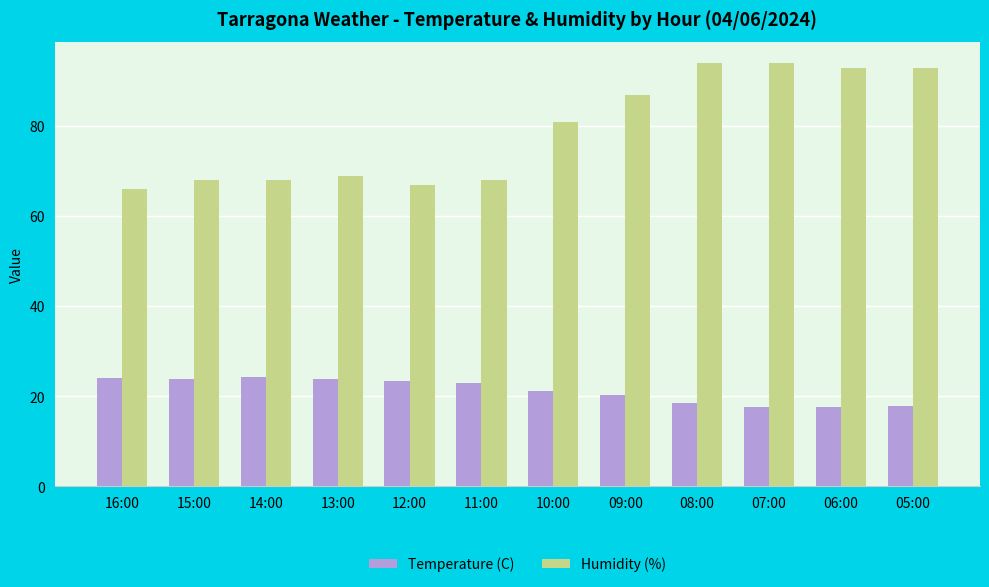

What position from the right is 14:00?

10